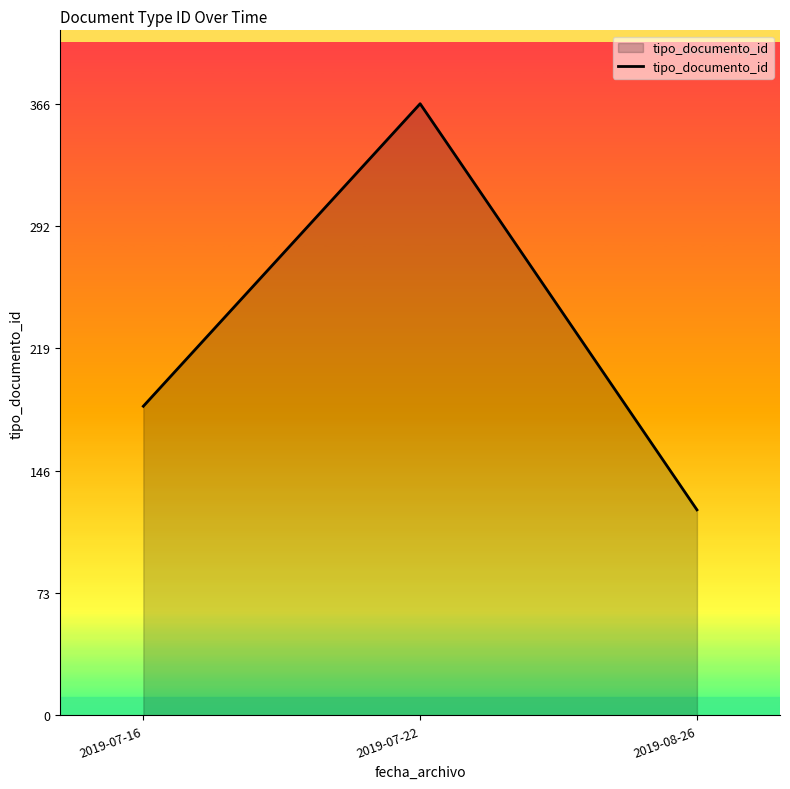

What is the change in value from 2019-07-16 to 2019-08-26?

-62